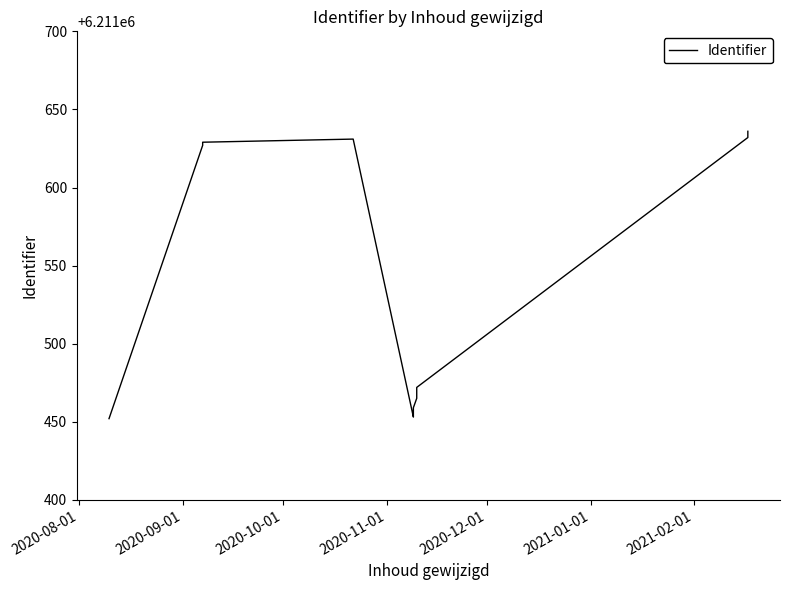

What is the ratio of the value at 2021-01-01 to the value at 2020-12-01?

1.0